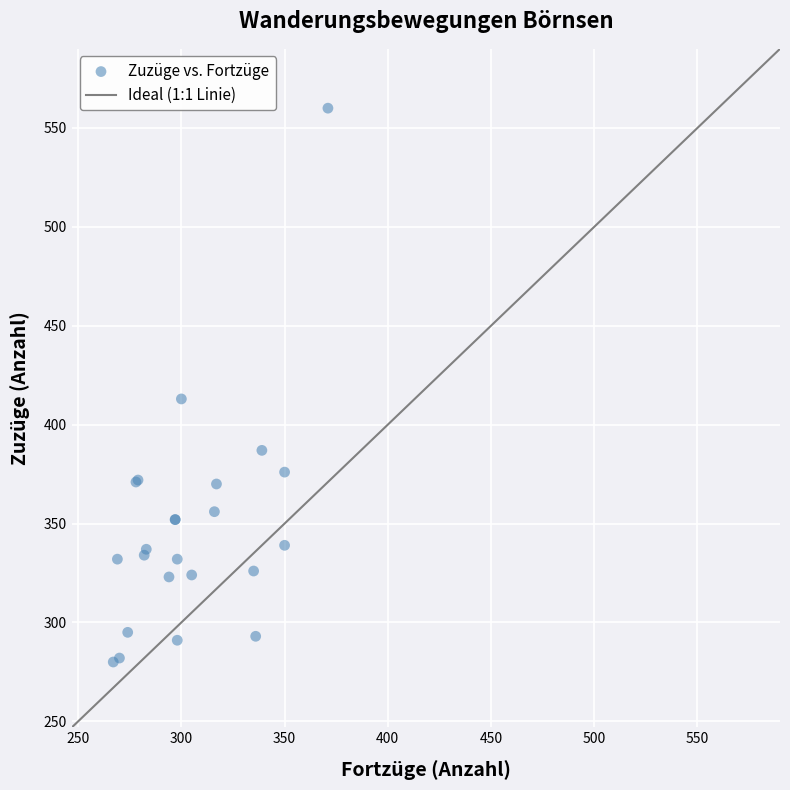

What Y value in the scatter plot is closest to 420?

413